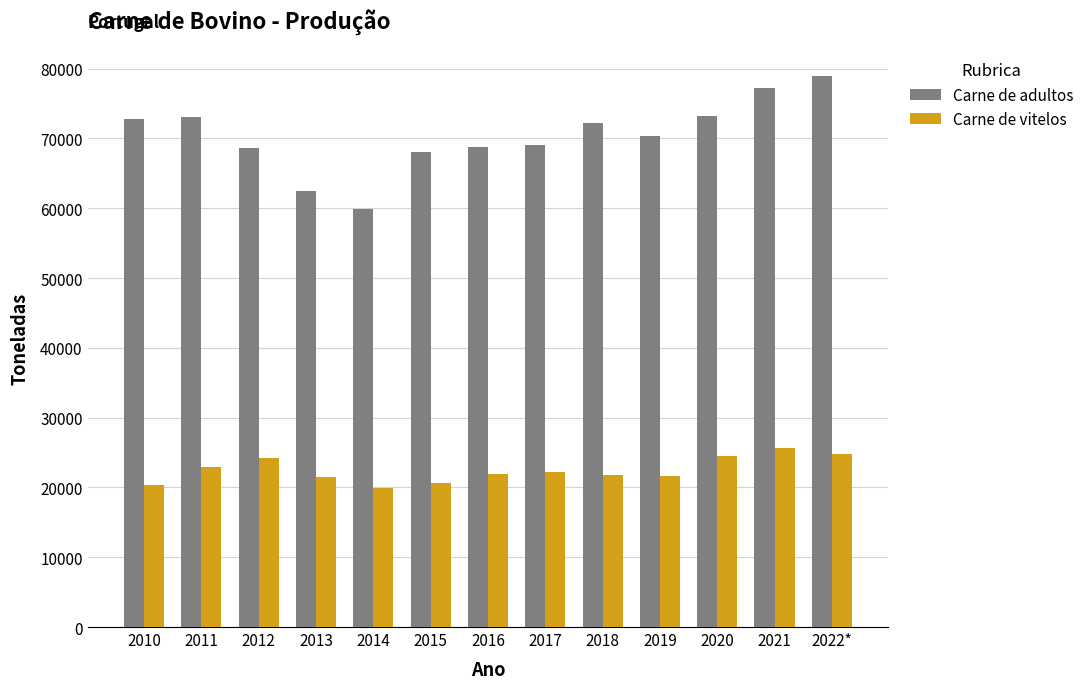

What is the maximum value shown in the chart?

78991.4